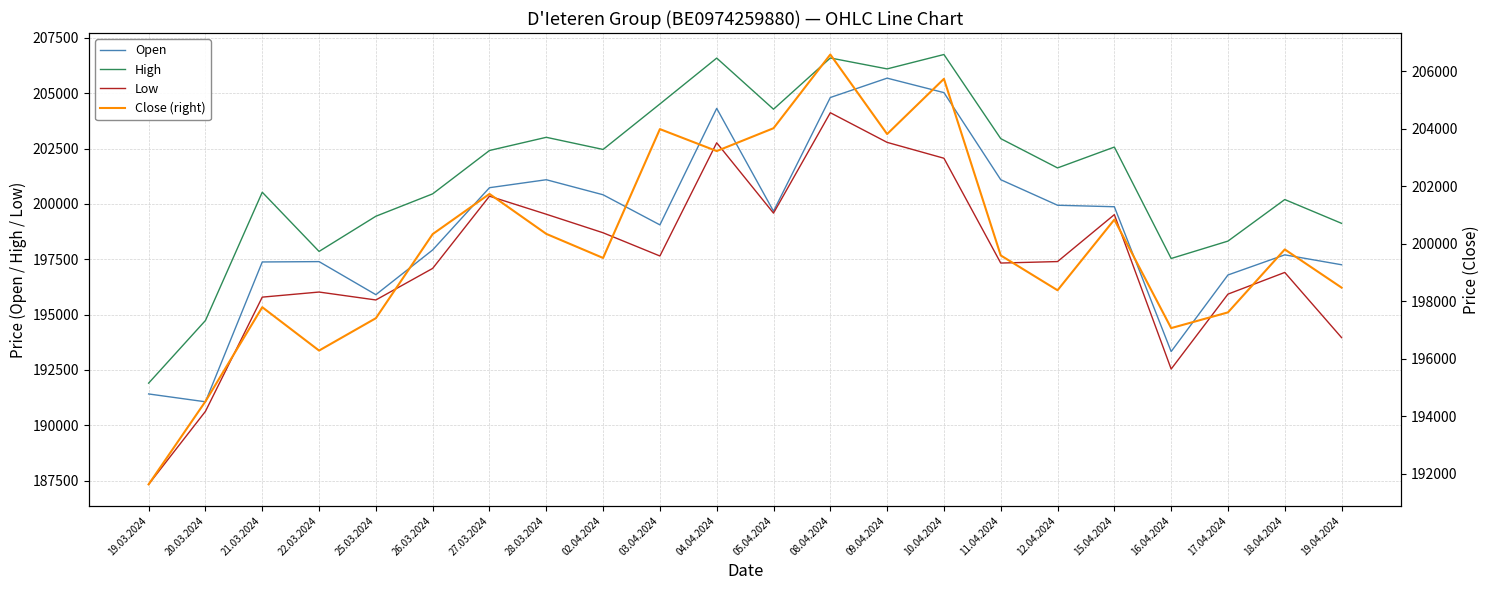

True or false: High and Close (right) cross at least once.

False